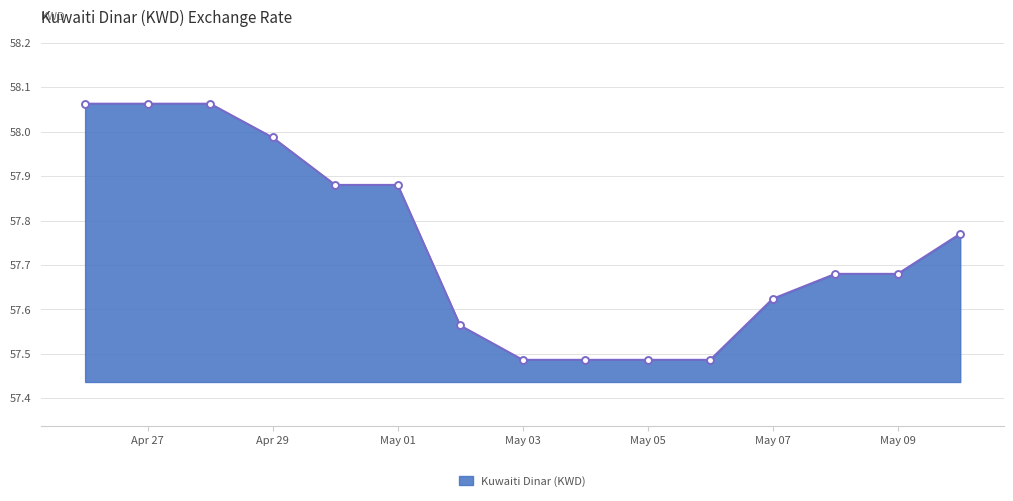

What is the sum of all values?

866.2